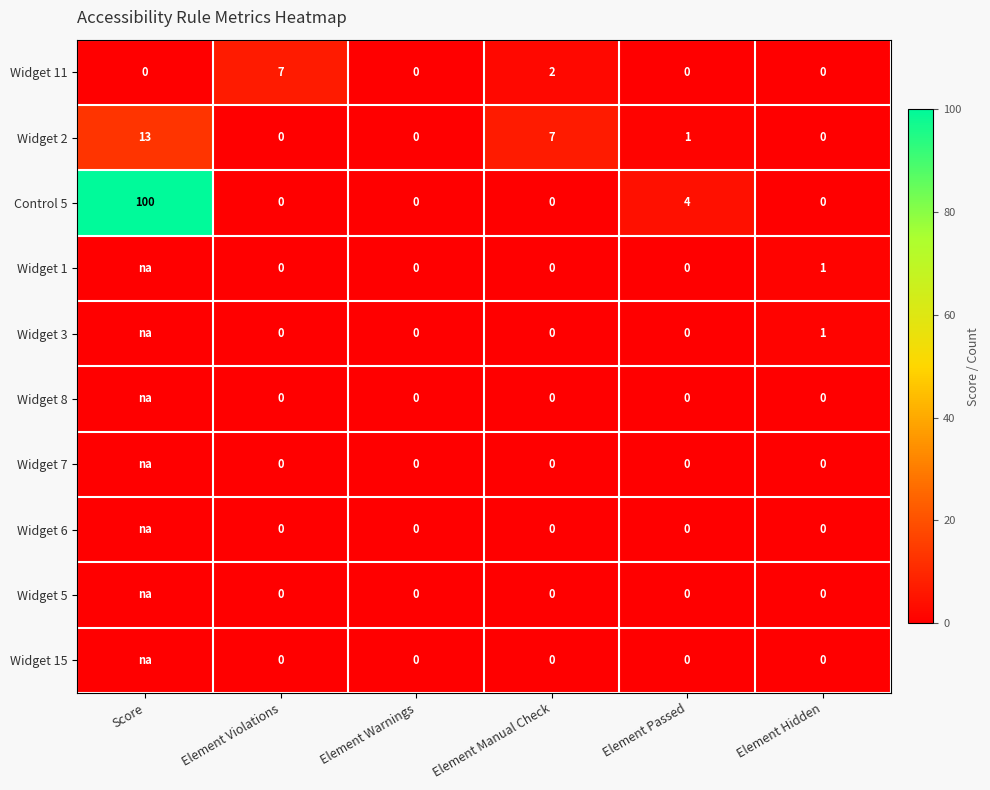

What is the spread (max minus min) of values at Element Manual Check?

7